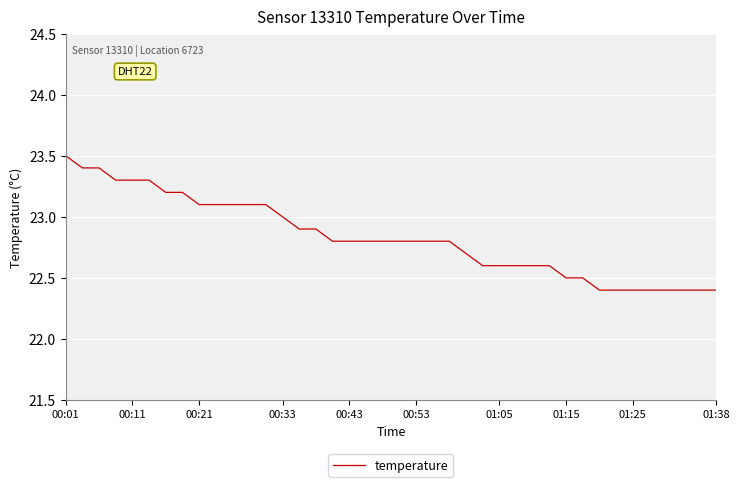

What is the greatest value displayed?

23.5